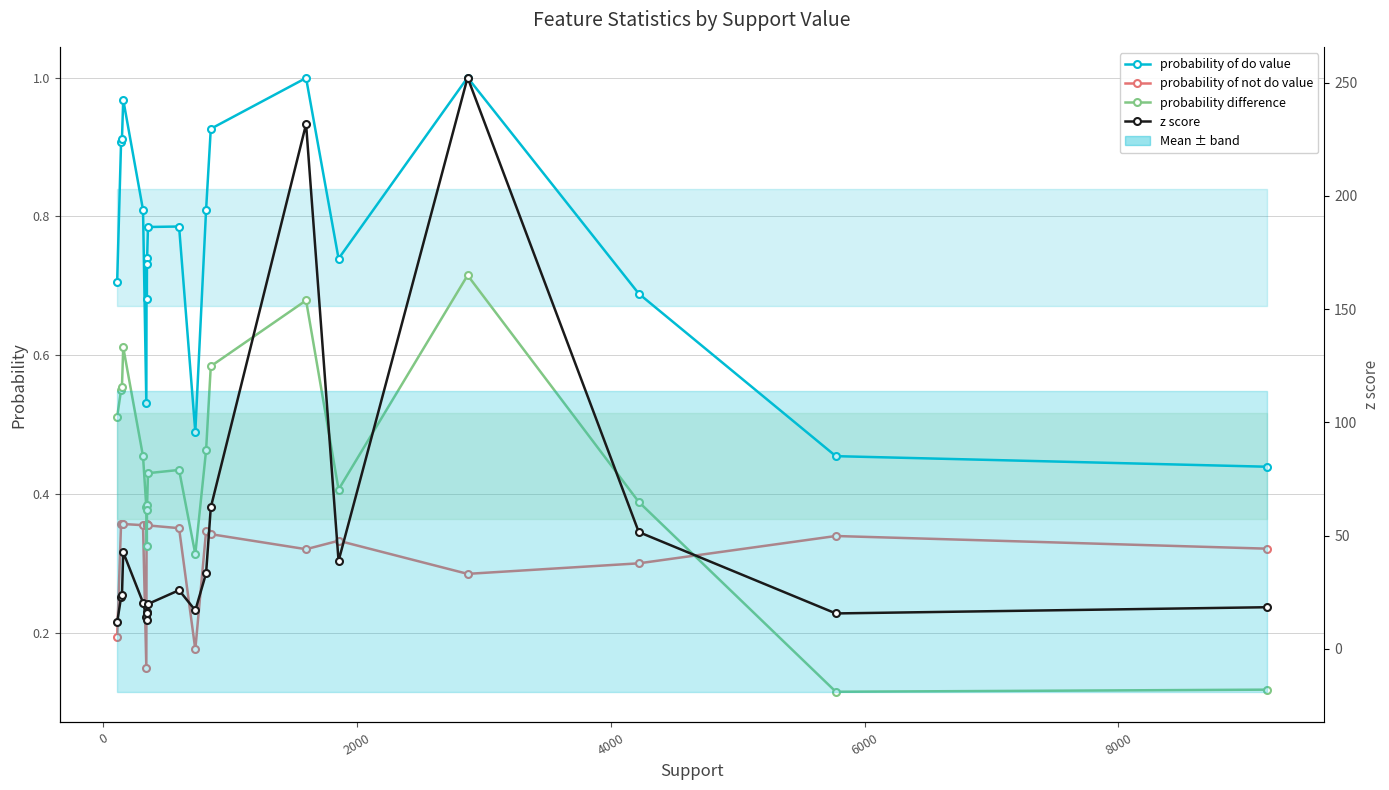

Count the number of categories in the chart.

20